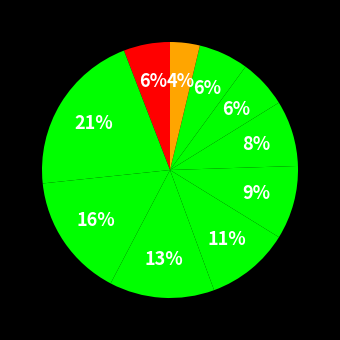

To the nearest percent, what is the average slice percentage?

10%